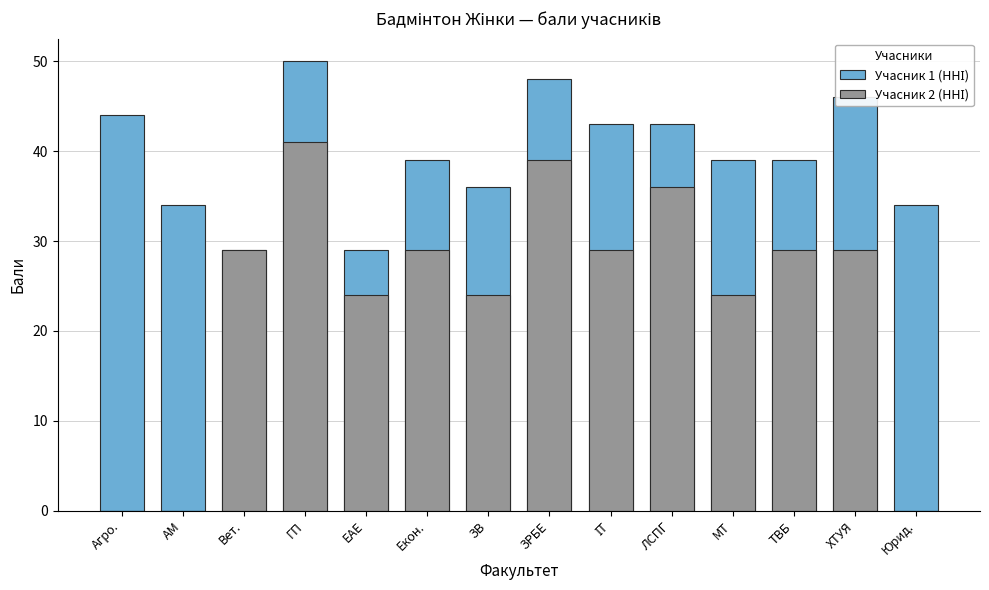

Is it true that Учасник 2 (ННІ) equals 0 at Агро.?

True